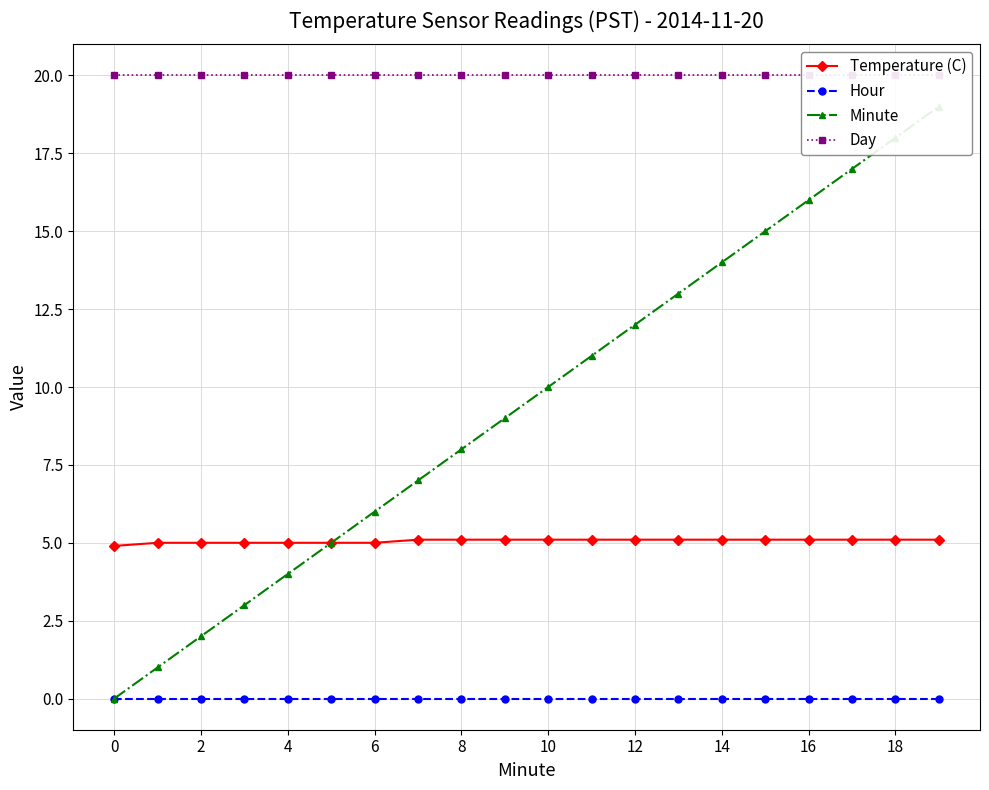

True or false: Temperature (C) and Hour cross at least once.

False